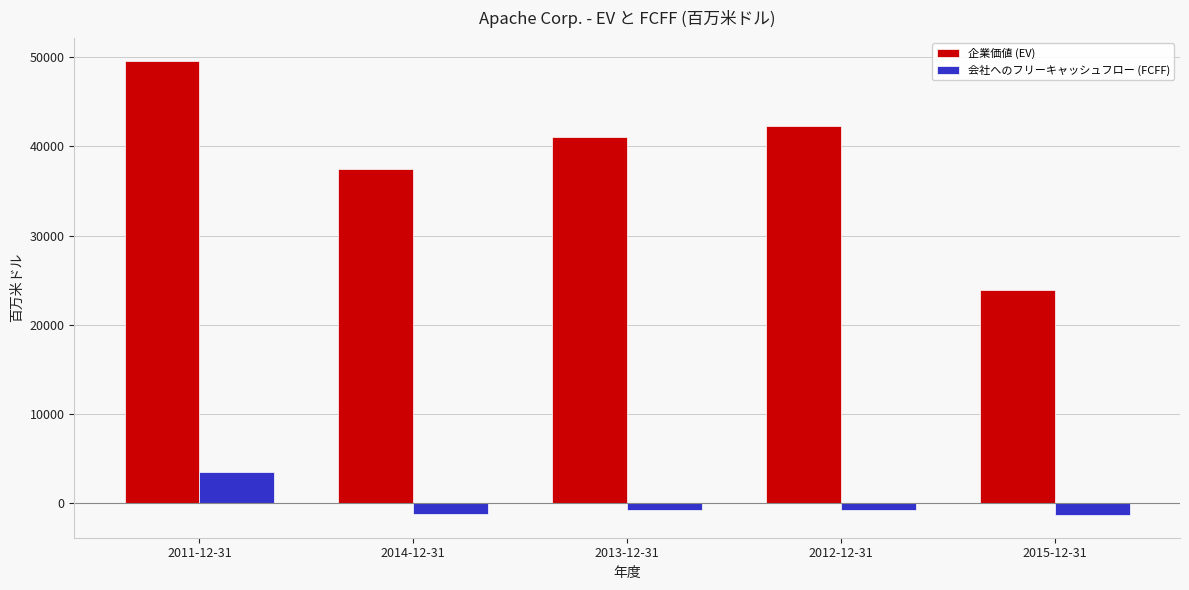

Which series has the largest total across all categories?

企業価値 (EV)